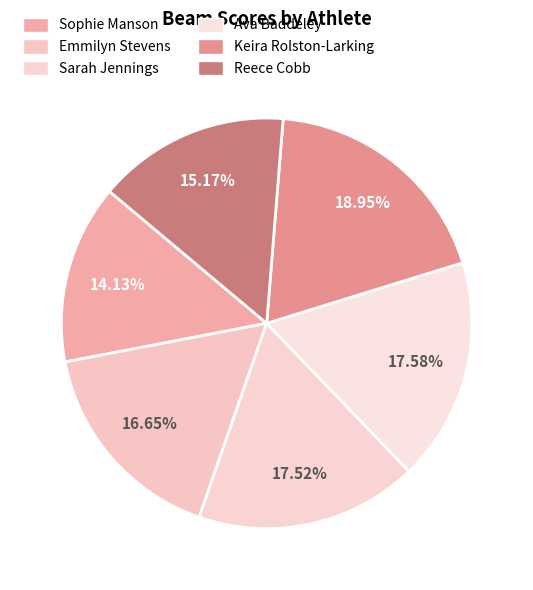

True or false: Emmilyn Stevens accounts for 9% of the total.

False